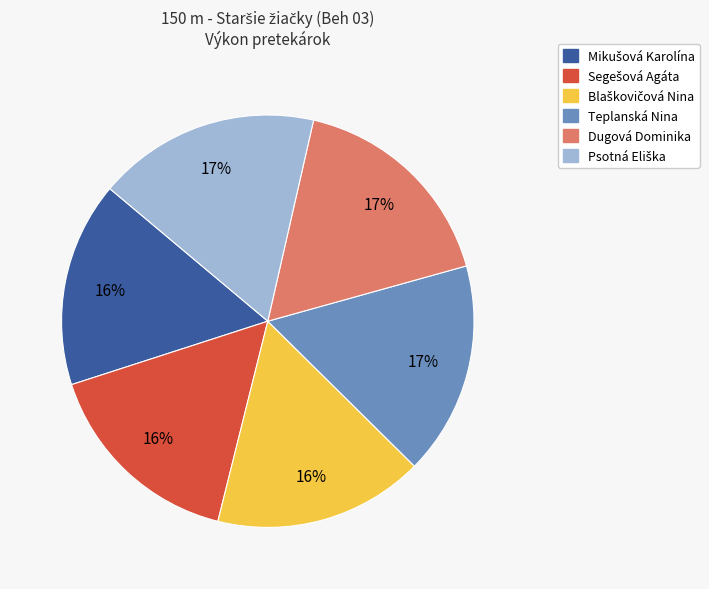

Count the number of slices in the pie.

6